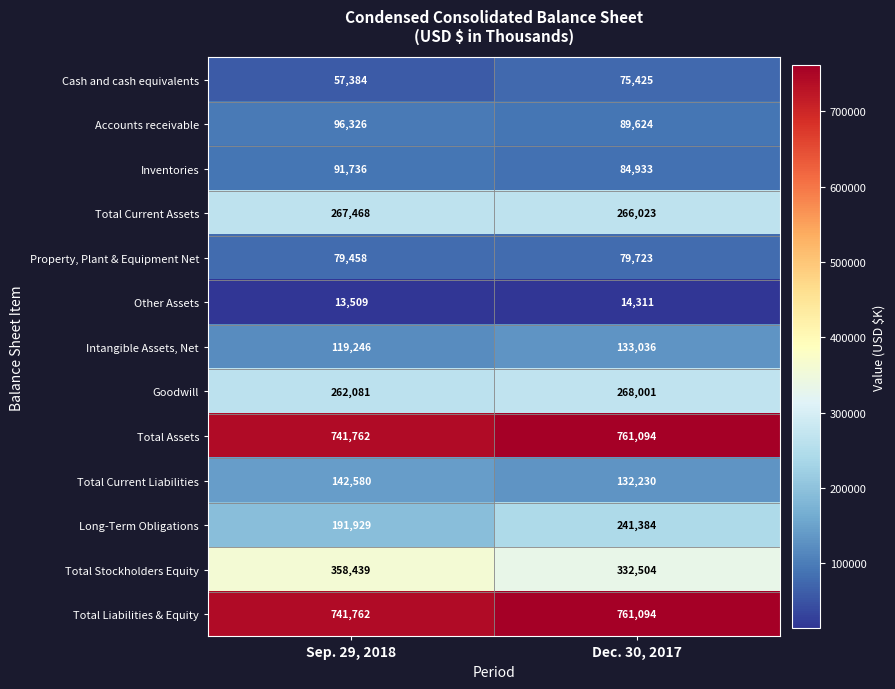

List the labels in order of Long-Term Obligations value, smallest first.

Sep. 29, 2018, Dec. 30, 2017